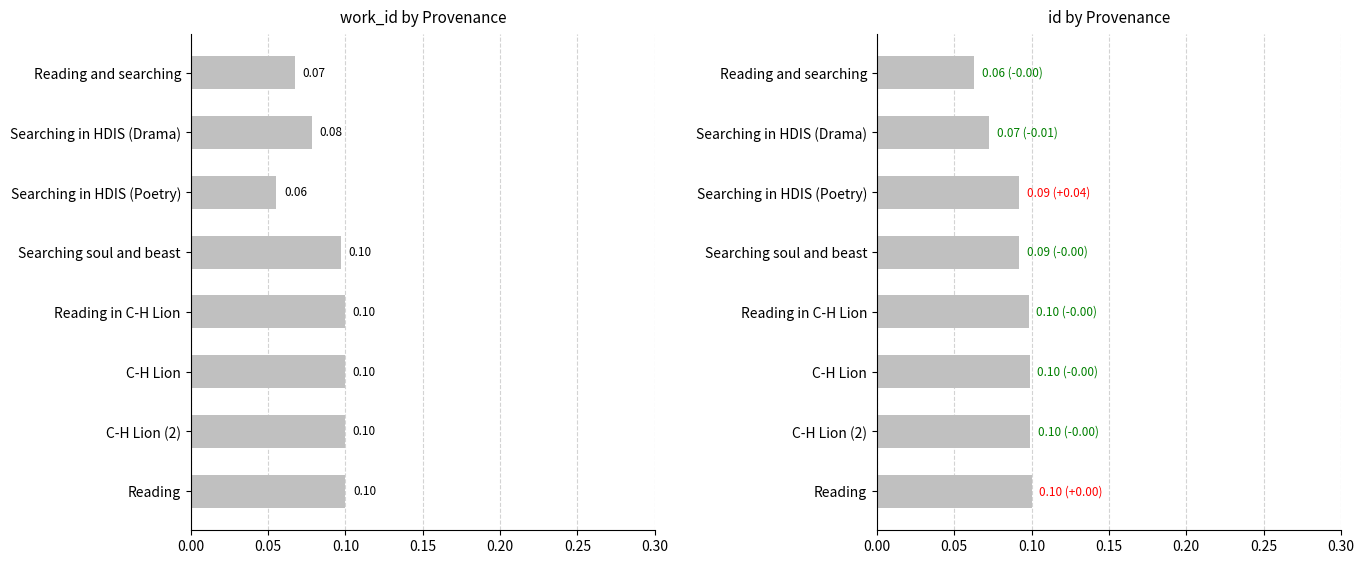

Which series has the widest spread of values?

work_id